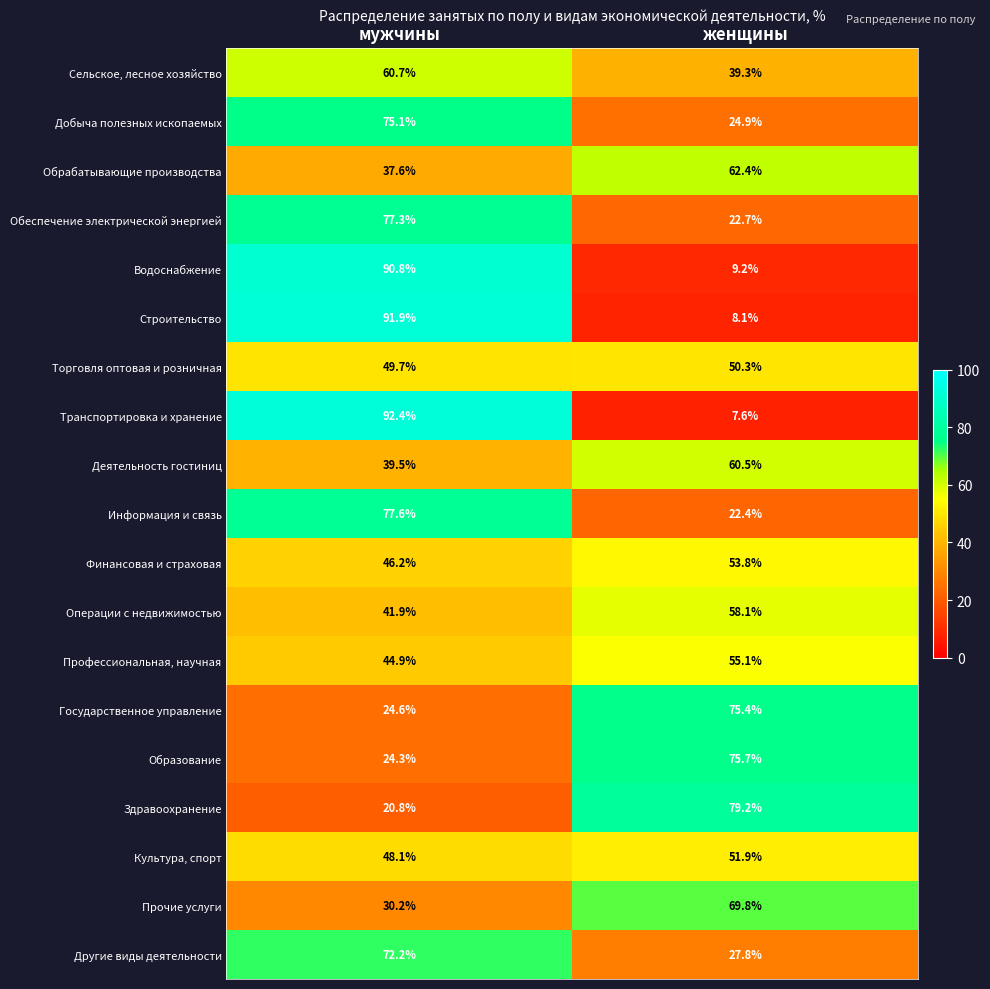

What is the total value across all series at мужчины?

1045.8